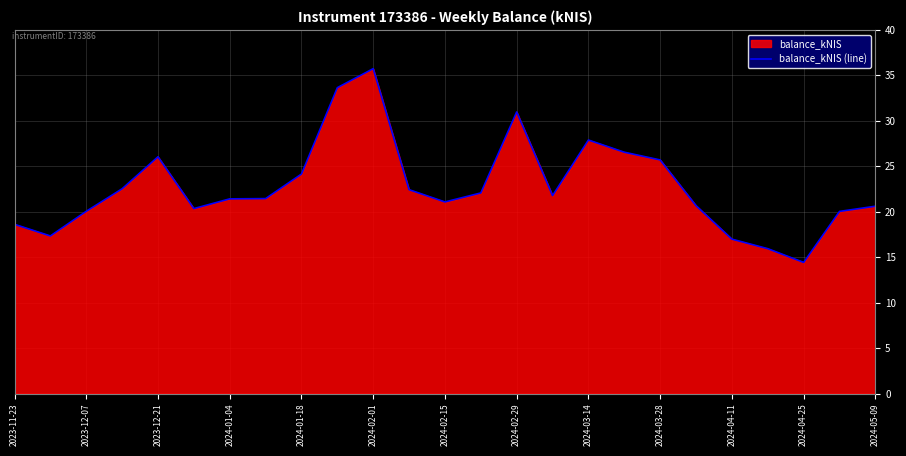

How many lines are shown in the chart?

1